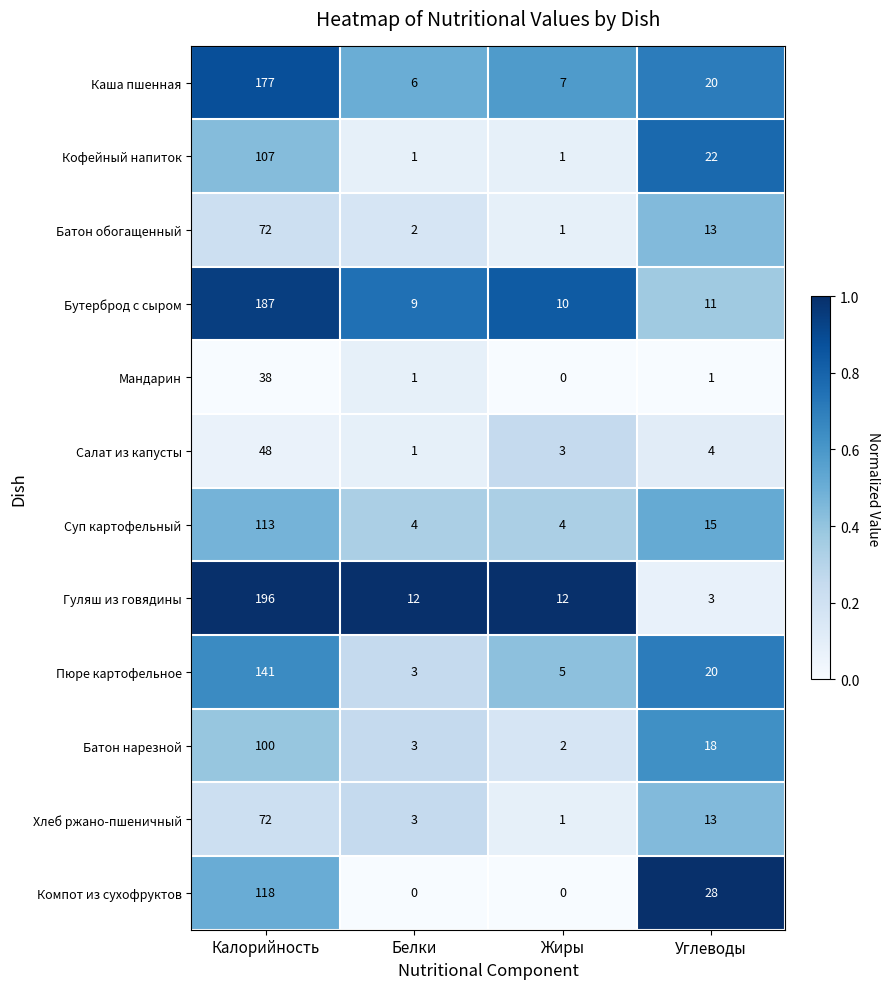

What is the total value across all series at Жиры?

46